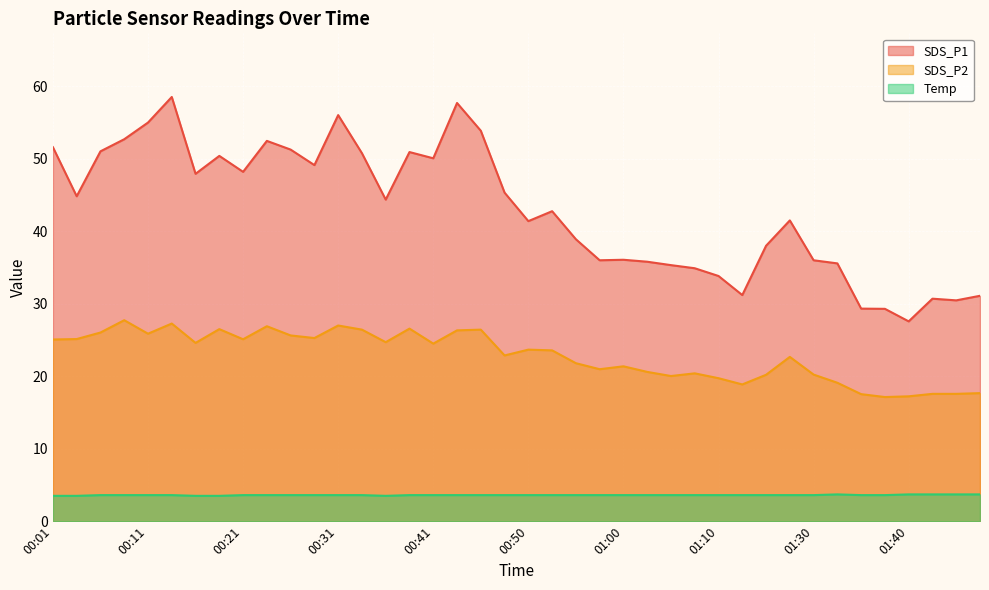

The SDS_P2 series shows 27.3 at 00:13. True or false?

True